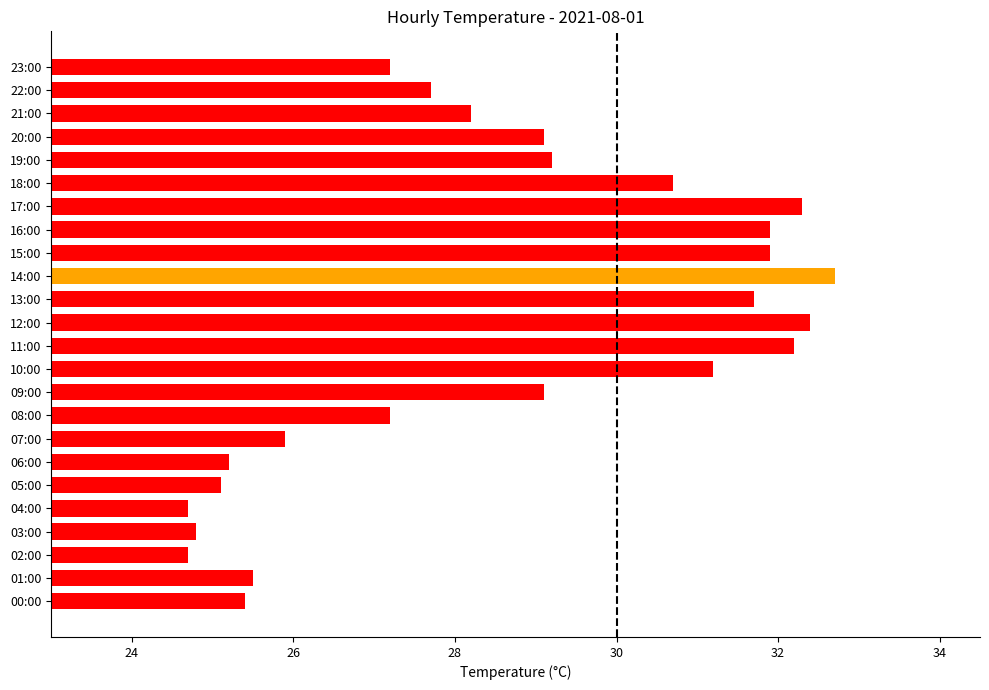

How many distinct data groups are displayed?

1